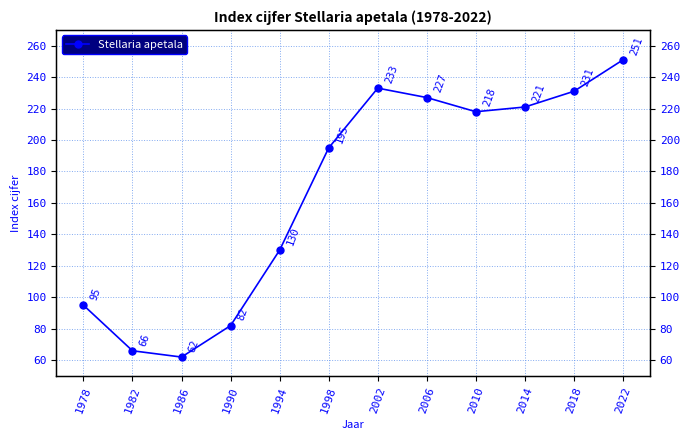

Count the number of values greater than 218.

5